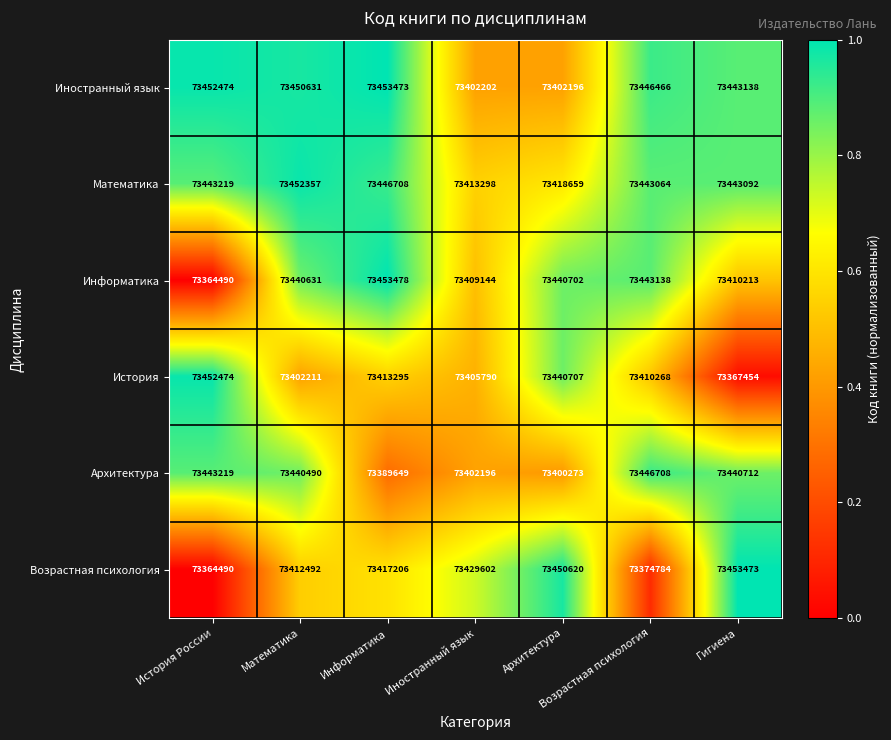

List the labels in order of Информатика value, smallest first.

История России, Иностранный язык, Гигиена, Математика, Архитектура, Возрастная психология, Информатика